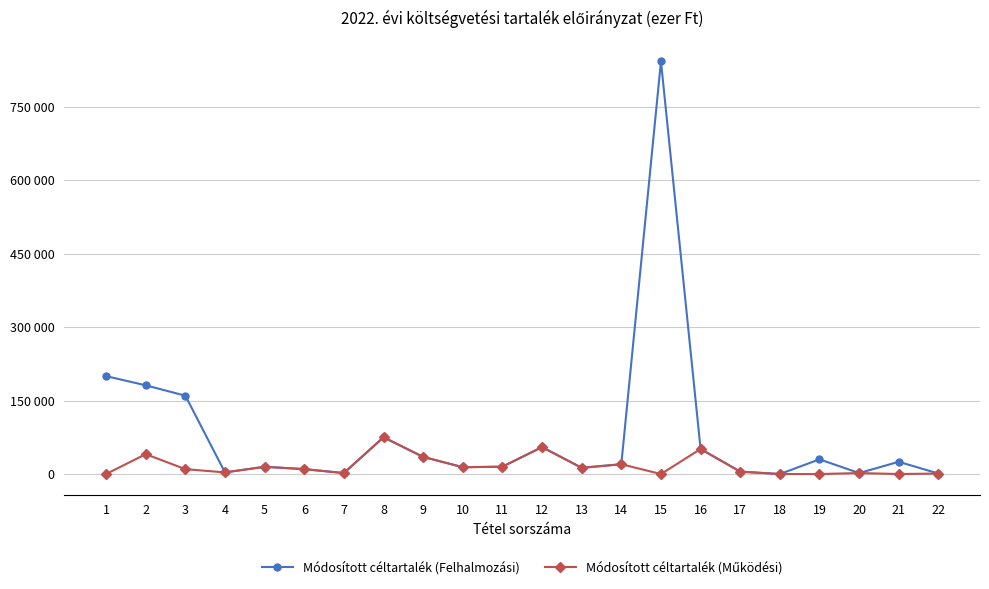

True or false: Módosított céltartalék (Felhalmozási) and Módosított céltartalék (Működési) intersect in this chart.

False